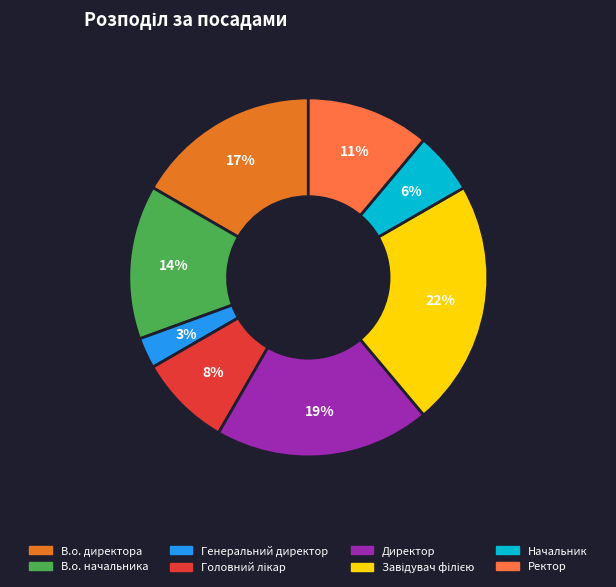

What is the ratio of the value at В.о. директора to the value at В.о. начальника?

1.2